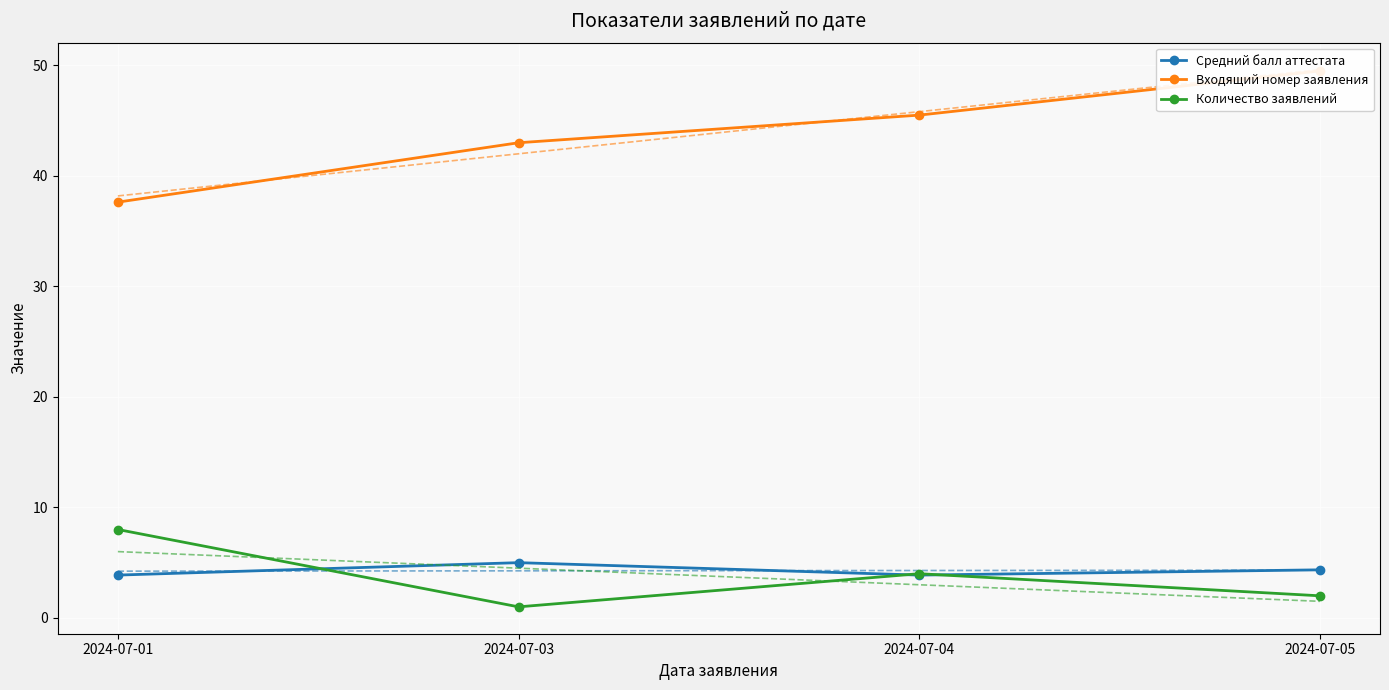

What is the value of the Входящий номер заявления point at the 1st from the left?

37.6